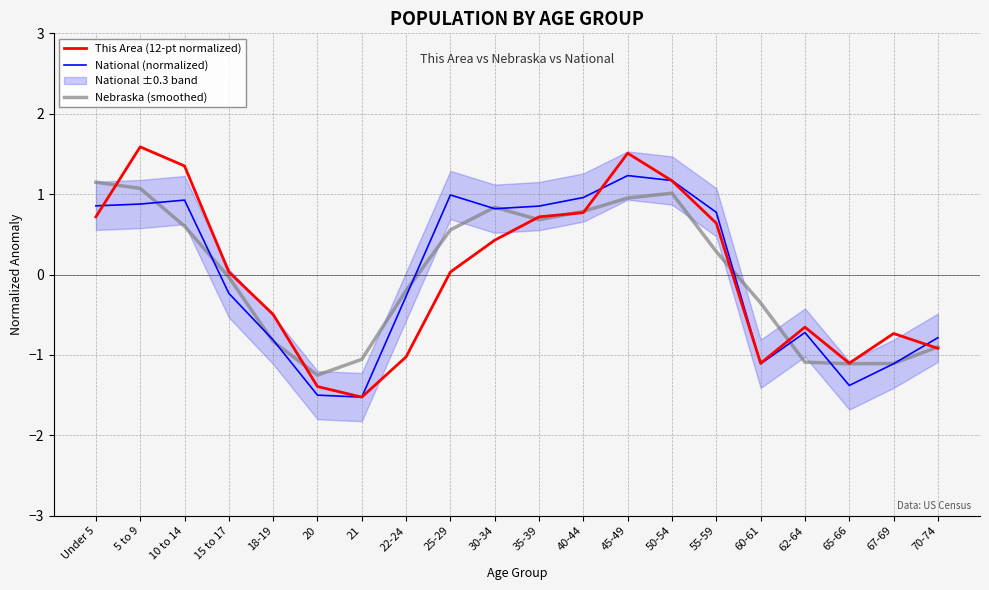

What is the maximum value shown in the chart?

1.6